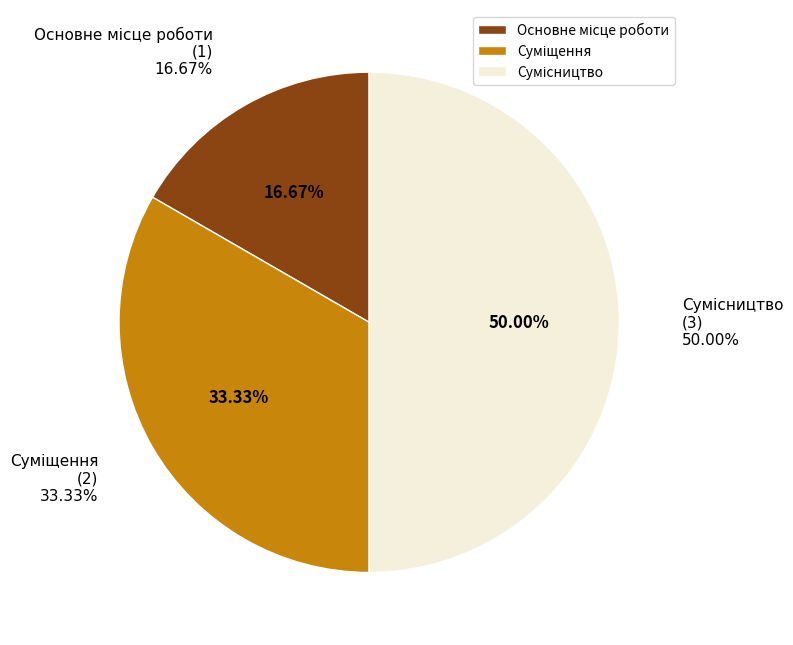

What percentage is the Основне місце роботи slice, to the nearest percent?

17%